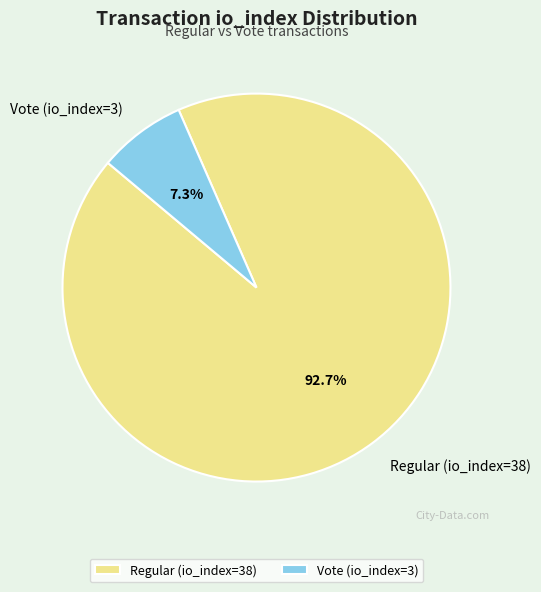

To the nearest percent, what is the combined percentage of Vote (io_index=3) and Regular (io_index=38)?

100%